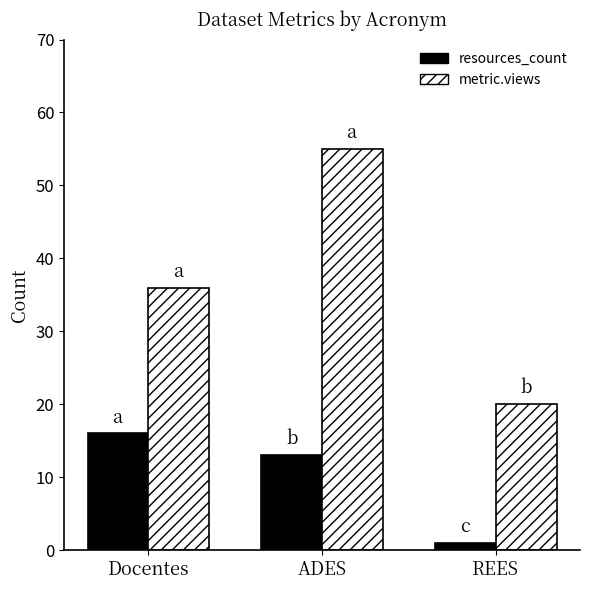

Is the value of metric.views at Docentes greater than the value of resources_count at REES?

Yes